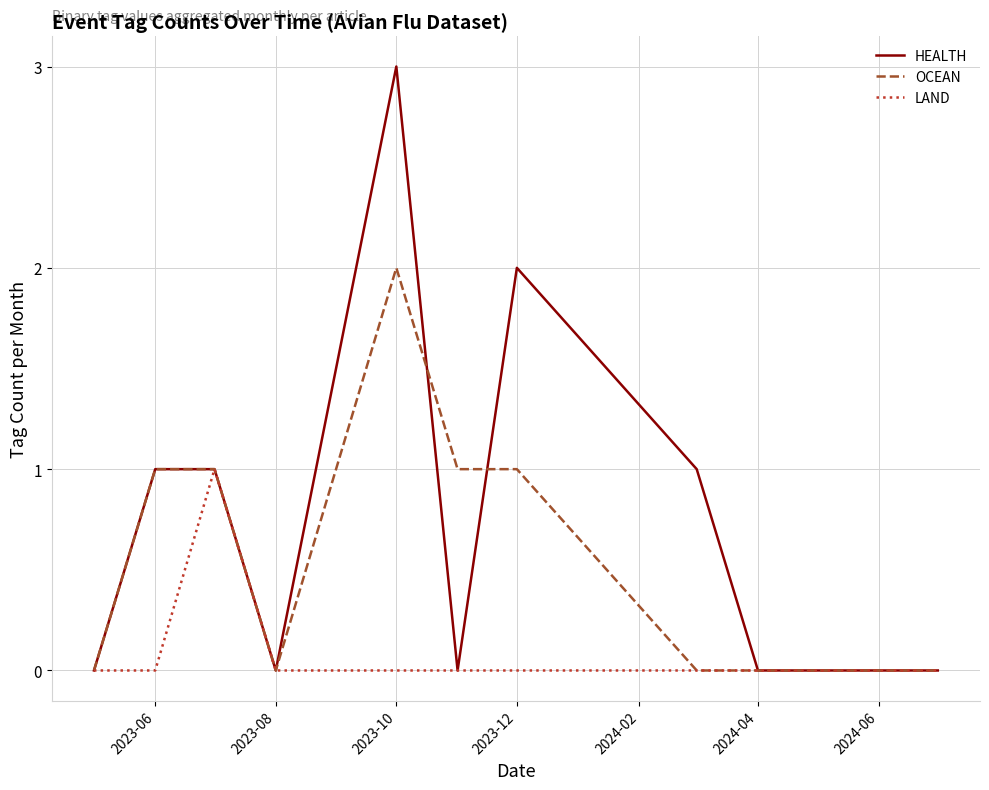

Rank the series by their maximum value, from highest to lowest.

HEALTH, OCEAN, LAND